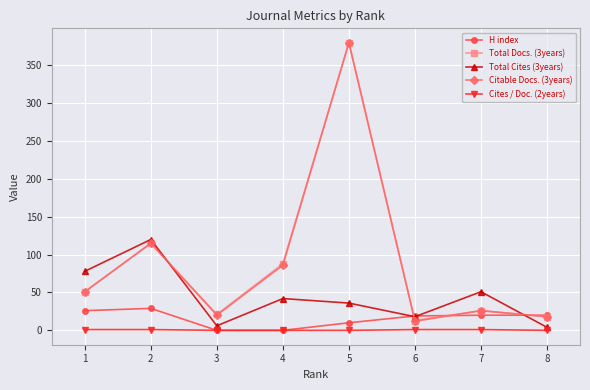

Which series changed the most between 4 and 5?

Citable Docs. (3years)